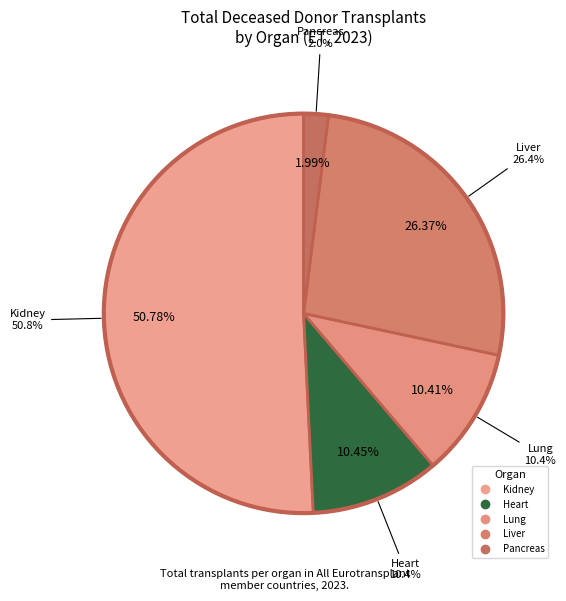

To the nearest percent, what portion does Heart represent?

10%